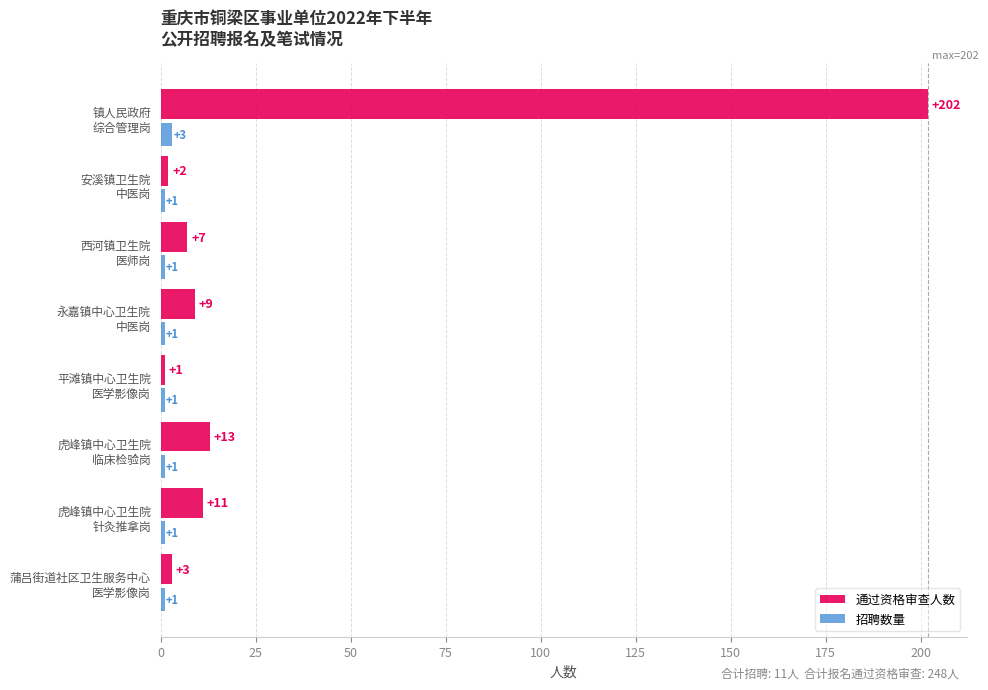

Which series has the largest total across all categories?

通过资格审查人数